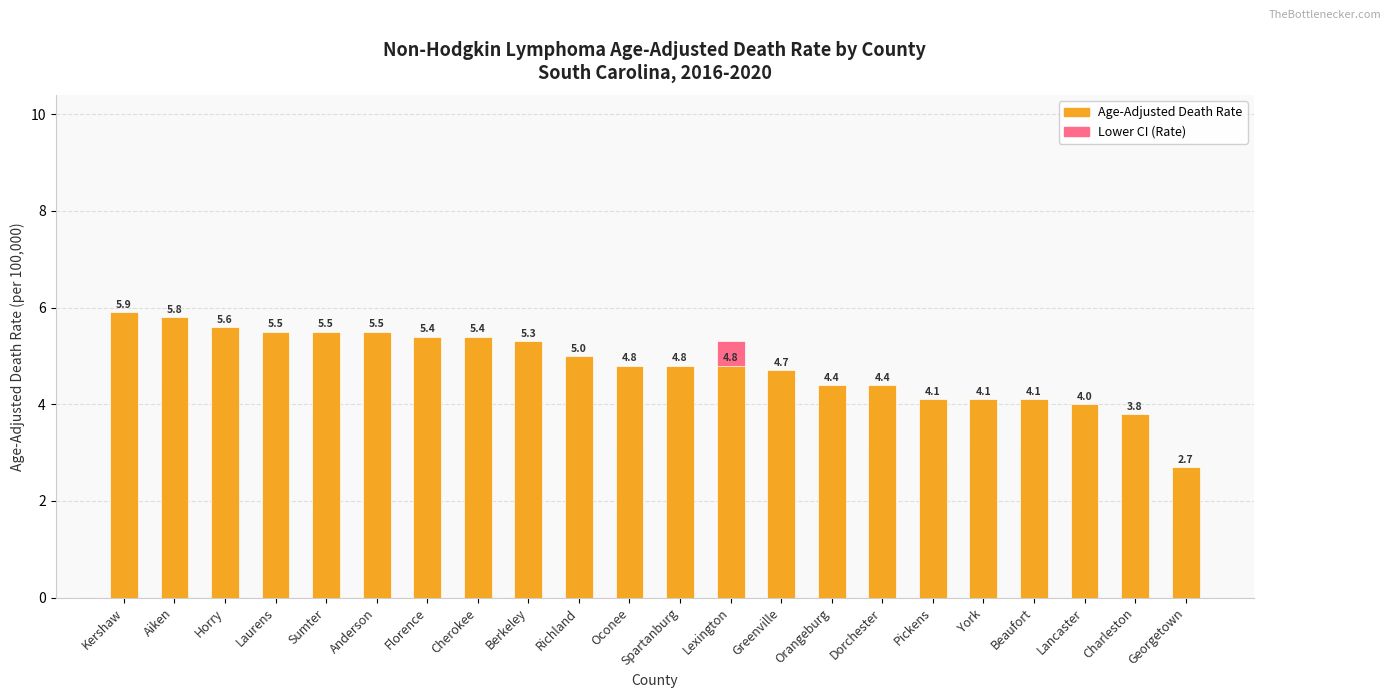

Which label corresponds to the largest value in the chart?

Kershaw